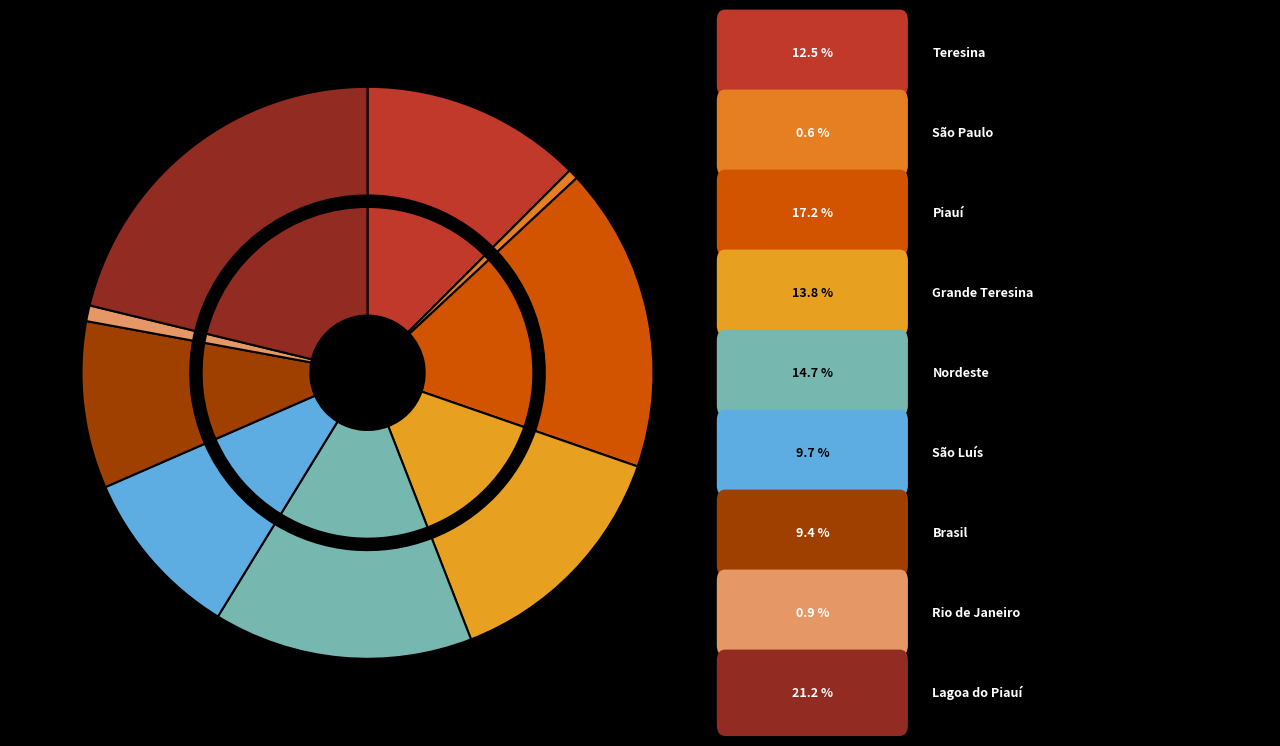

Is the sum of São Luís (Município) and Rio de Janeiro (Município) greater than half?

No